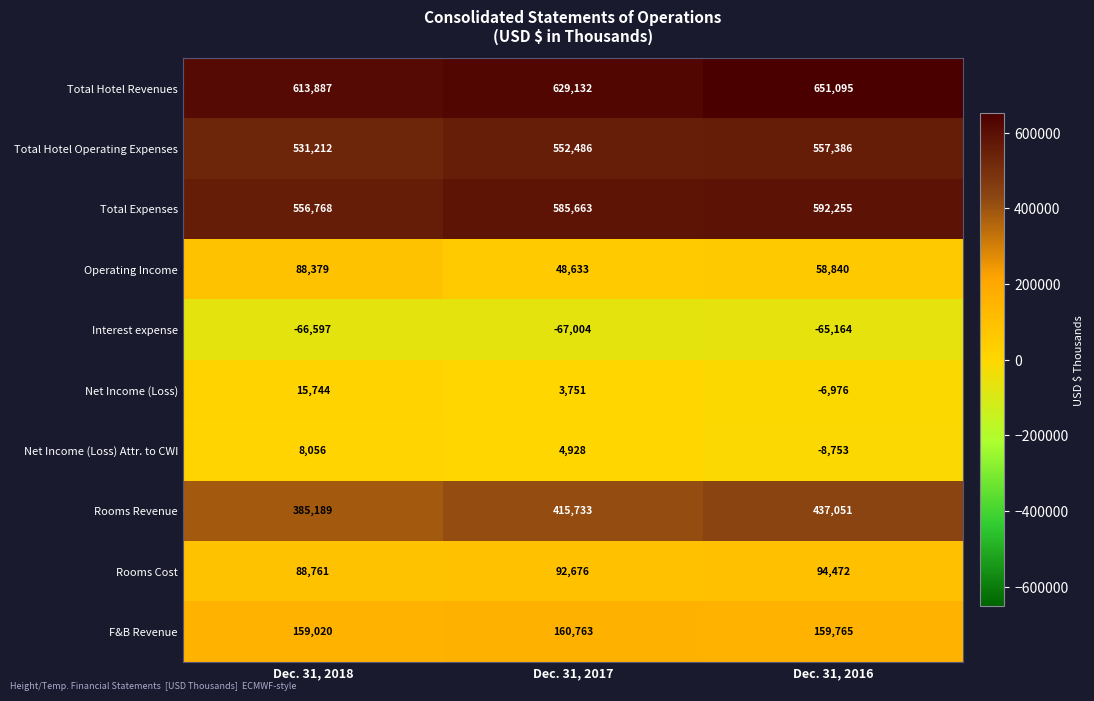

Reading left to right, what are all the values shown in this chart?

Total Hotel Revenues: Dec. 31, 2018=613887	Dec. 31, 2017=629132	Dec. 31, 2016=651095
Total Hotel Operating Expenses: Dec. 31, 2018=531212	Dec. 31, 2017=552486	Dec. 31, 2016=557386
Total Expenses: Dec. 31, 2018=556768	Dec. 31, 2017=585663	Dec. 31, 2016=592255
Operating Income: Dec. 31, 2018=88379	Dec. 31, 2017=48633	Dec. 31, 2016=58840
Interest expense: Dec. 31, 2018=-66597	Dec. 31, 2017=-67004	Dec. 31, 2016=-65164
Net Income (Loss): Dec. 31, 2018=15744	Dec. 31, 2017=3751	Dec. 31, 2016=-6976
Net Income (Loss) Attr. to CWI: Dec. 31, 2018=8056	Dec. 31, 2017=4928	Dec. 31, 2016=-8753
Rooms Revenue: Dec. 31, 2018=385189	Dec. 31, 2017=415733	Dec. 31, 2016=437051
Rooms Cost: Dec. 31, 2018=88761	Dec. 31, 2017=92676	Dec. 31, 2016=94472
F&B Revenue: Dec. 31, 2018=159020	Dec. 31, 2017=160763	Dec. 31, 2016=159765